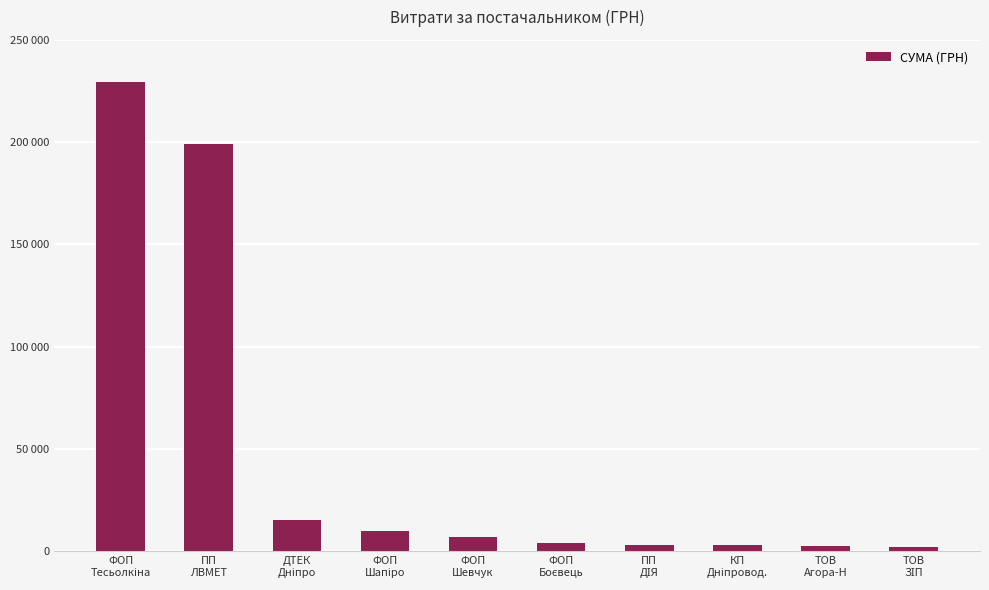

What is the label of the 6th bar from the left?

ФОП
Боєвець